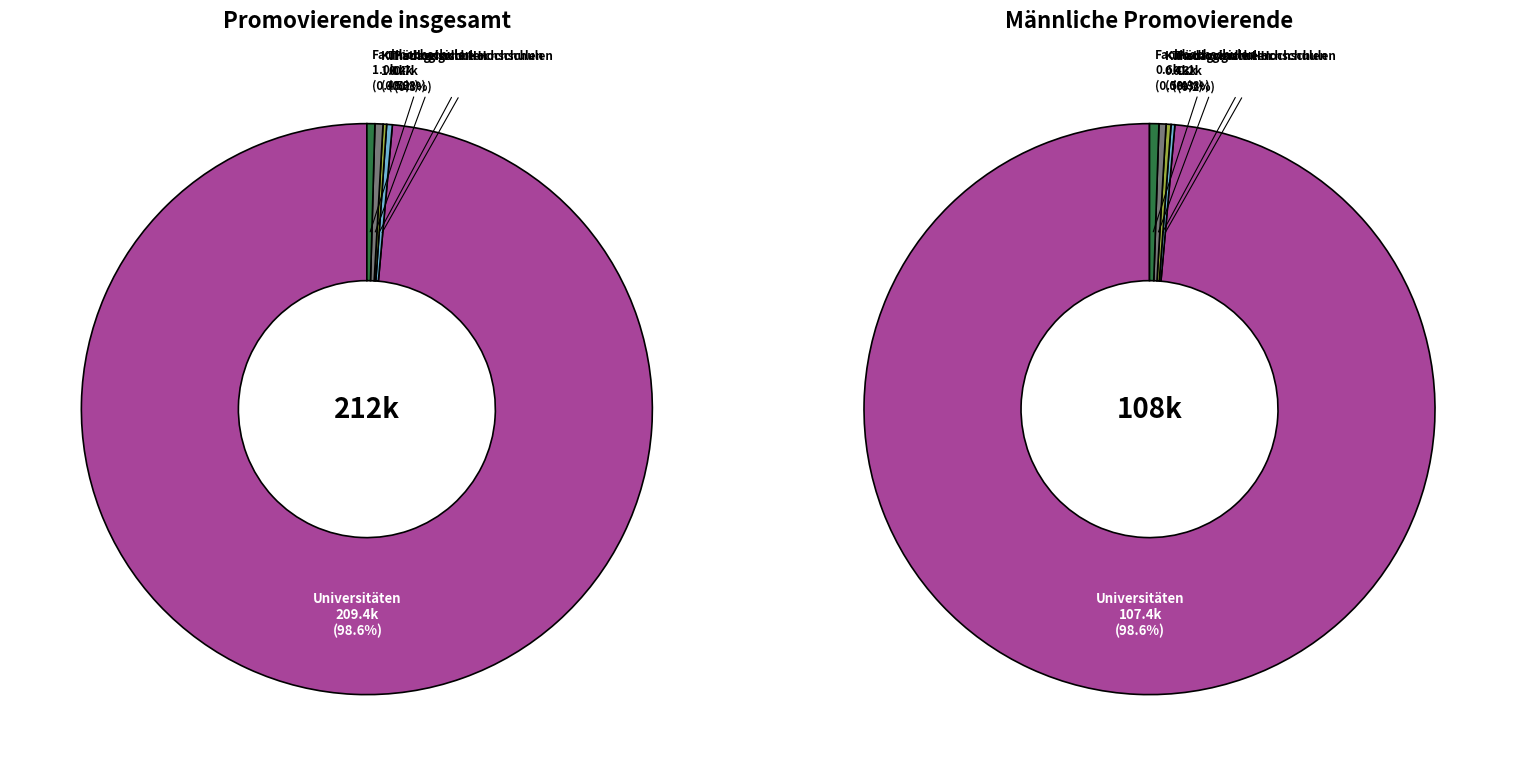

How many slices are in this pie chart?

5